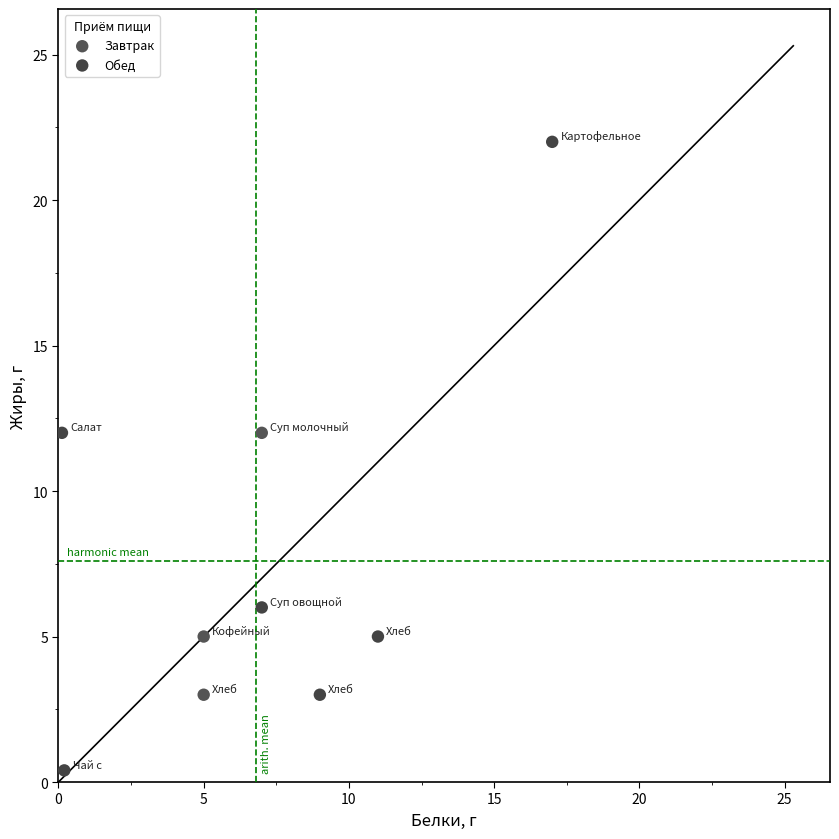

Which series reaches the minimum Y coordinate?

Обед